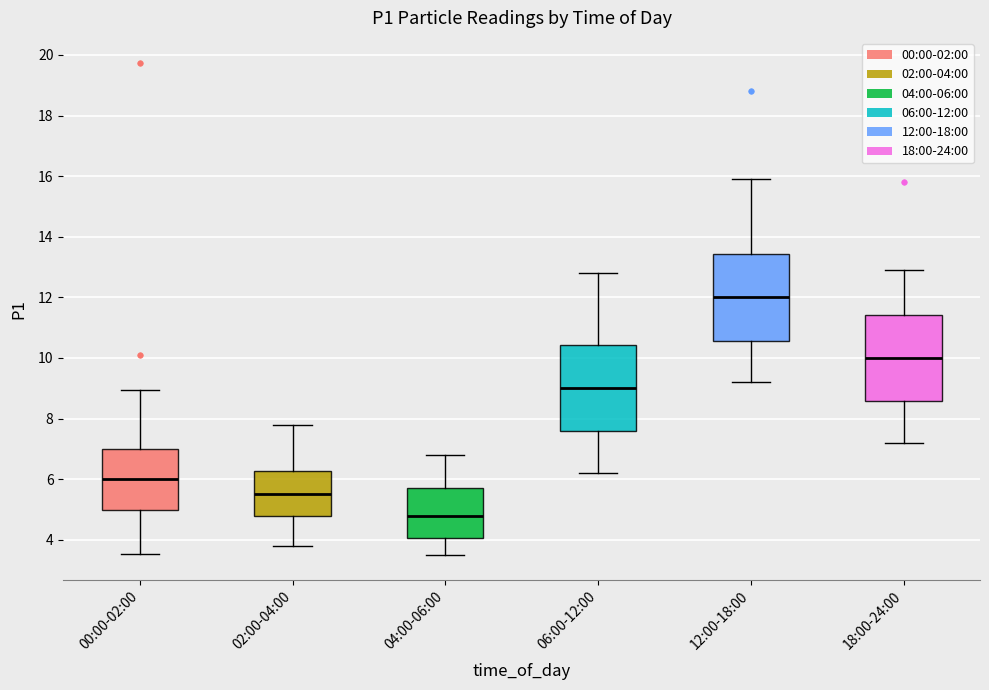

Which box has the highest median line?

12:00-18:00